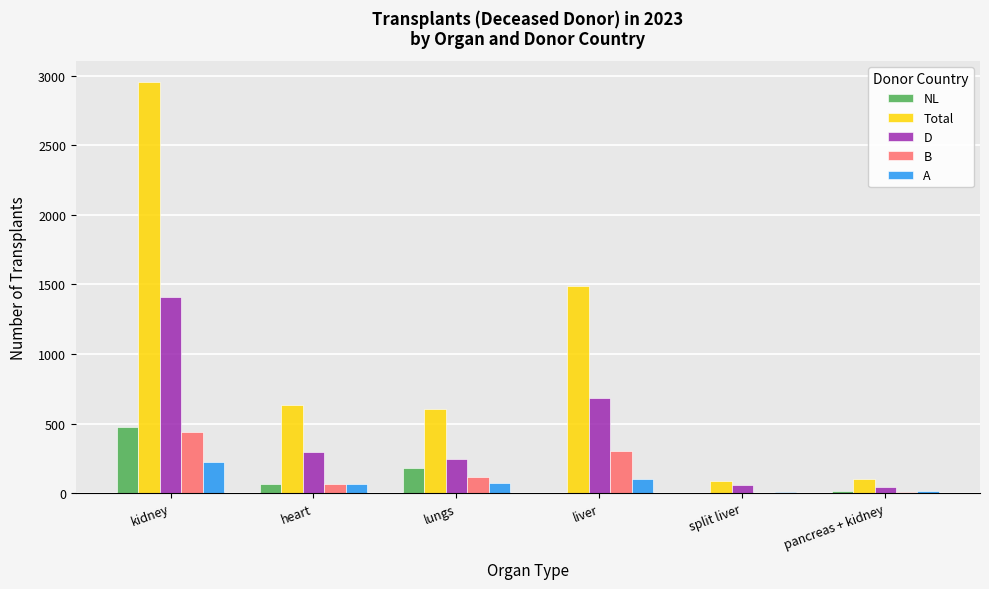

Which series has the largest total across all categories?

Total